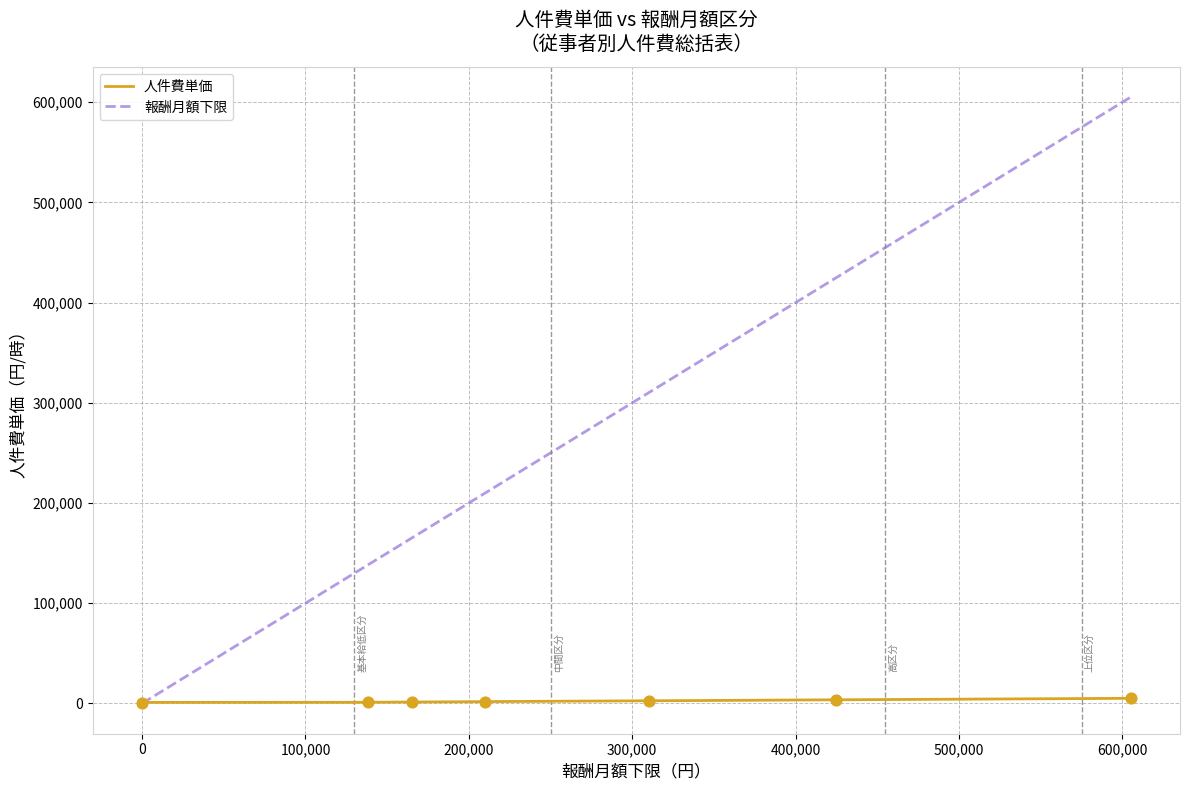

Which series has the widest spread of values?

報酬月額下限